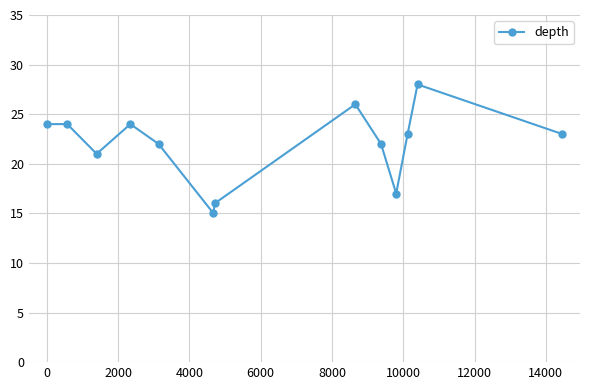

Count the number of categories in the chart.

13